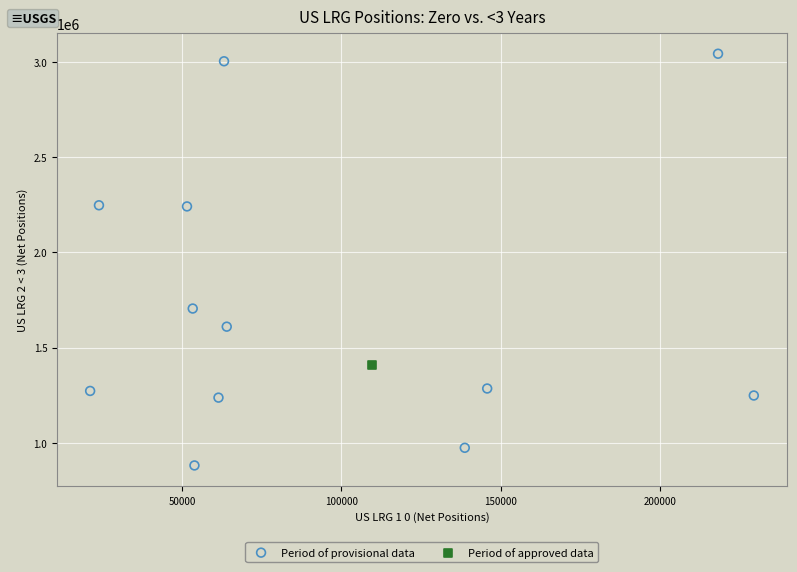

What are all the series names shown in the legend?

Period of provisional data, Period of approved data